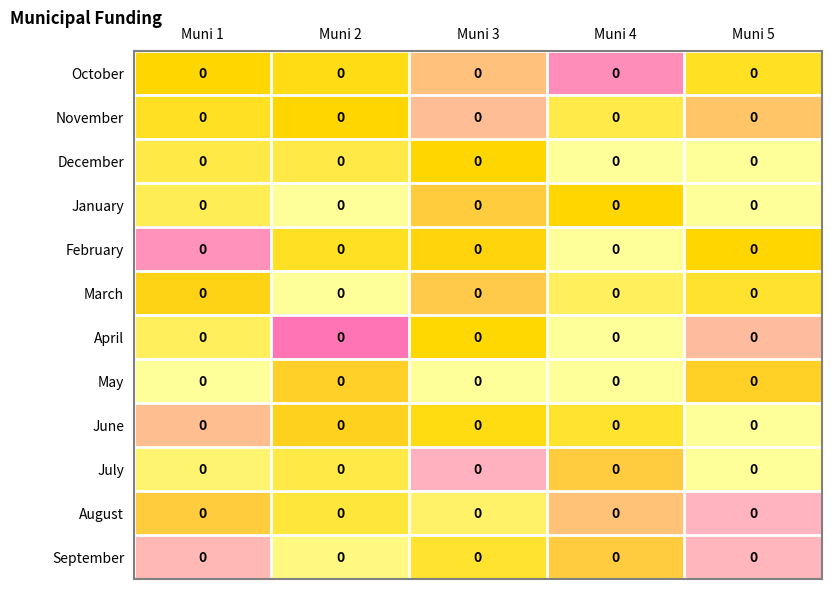

Is the value of February at Muni 3 greater than the value of November at Muni 3?

No